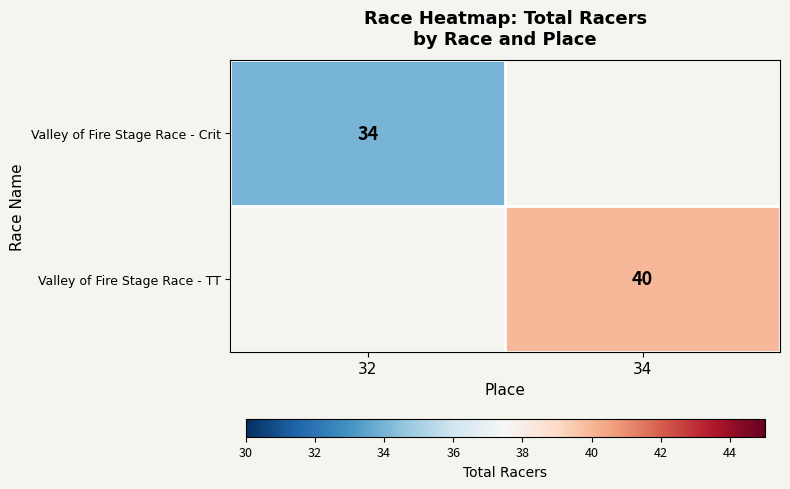

True or false: Valley of Fire Stage Race - Crit has a value of 54 at 32.

False